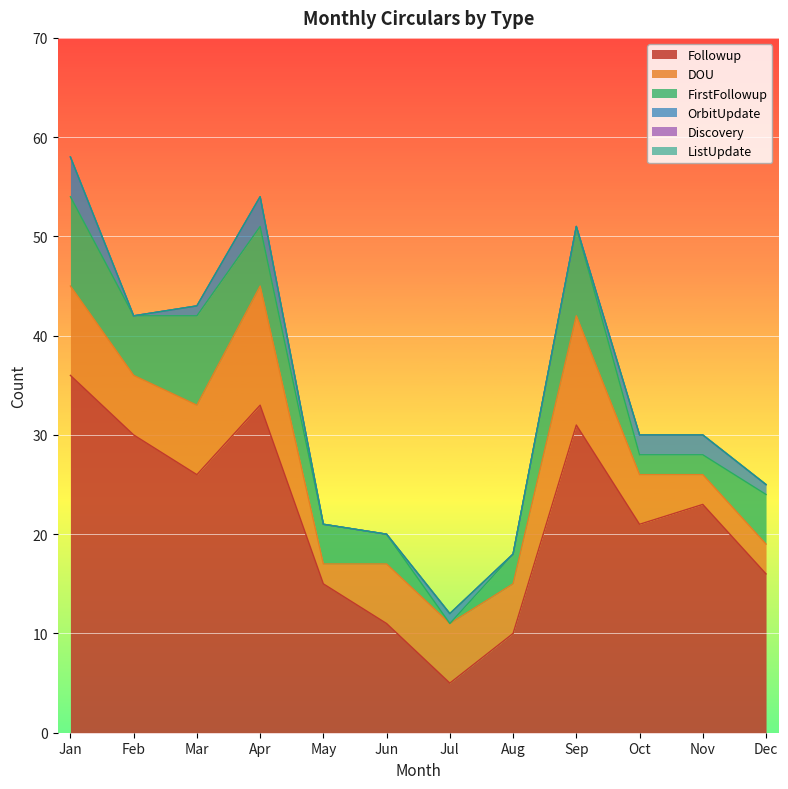

What is the average value of the Followup series?

21